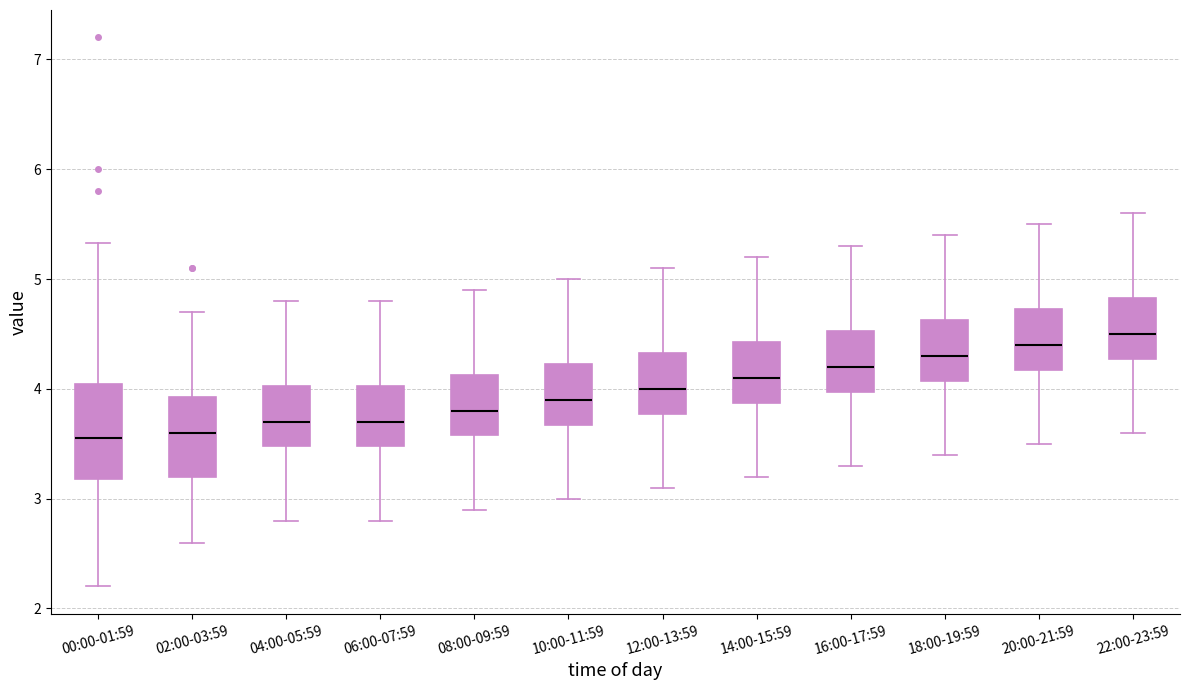

Reading left to right, read every box against the y-axis: the position of its median line, the range the box covers, and the ends of its whiskers. The values are not printed on the chart, so give them approximately, as read against the axis.

00:00-01:59: median 3.6, box 3.2 to 4.0, whiskers 2.2 to 5.3
02:00-03:59: median 3.6, box 3.2 to 3.9, whiskers 2.6 to 4.7
04:00-05:59: median 3.7, box 3.5 to 4.0, whiskers 2.8 to 4.8
06:00-07:59: median 3.7, box 3.5 to 4.0, whiskers 2.8 to 4.8
08:00-09:59: median 3.8, box 3.6 to 4.1, whiskers 2.9 to 4.9
10:00-11:59: median 3.9, box 3.7 to 4.2, whiskers 3.0 to 5.0
12:00-13:59: median 4.0, box 3.8 to 4.3, whiskers 3.1 to 5.1
14:00-15:59: median 4.1, box 3.9 to 4.4, whiskers 3.2 to 5.2
16:00-17:59: median 4.2, box 4.0 to 4.5, whiskers 3.3 to 5.3
18:00-19:59: median 4.3, box 4.1 to 4.6, whiskers 3.4 to 5.4
20:00-21:59: median 4.4, box 4.2 to 4.7, whiskers 3.5 to 5.5
22:00-23:59: median 4.5, box 4.3 to 4.8, whiskers 3.6 to 5.6